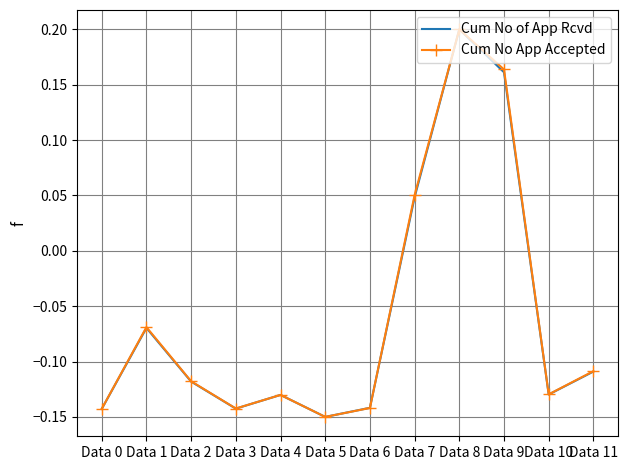

What is the total value across all series at Data 3?

-0.3